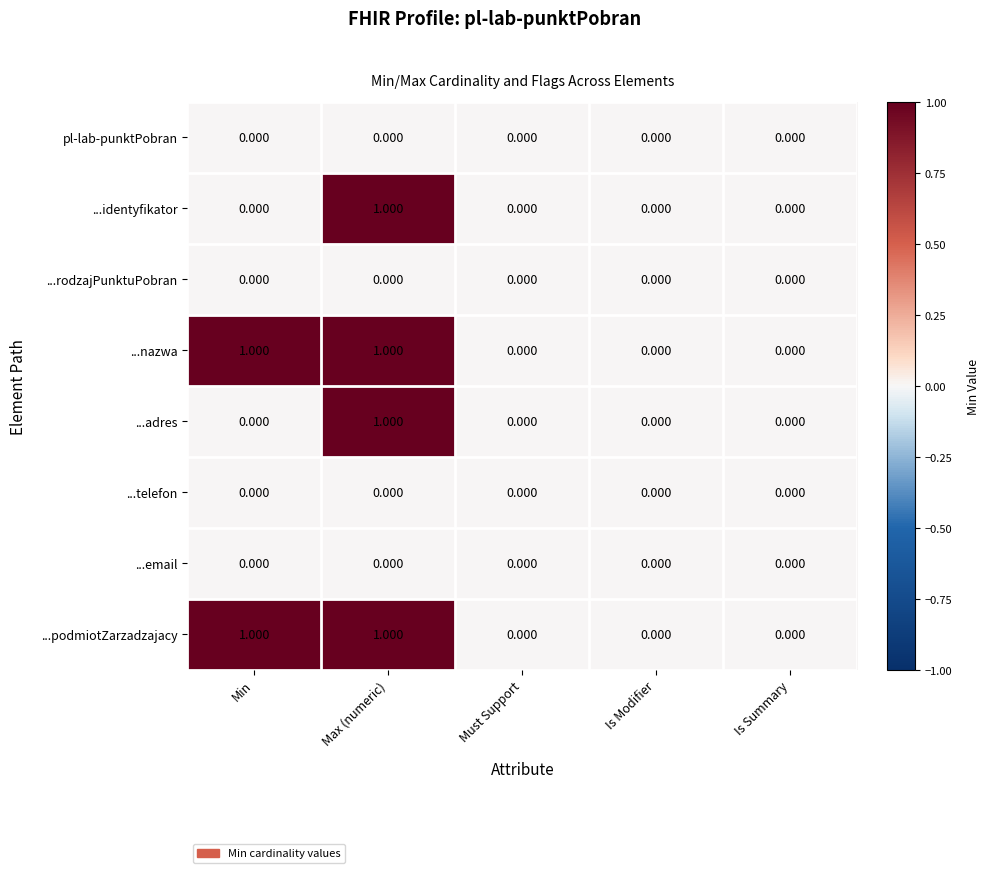

At which category is the sum across all series the highest?

Max (numeric)